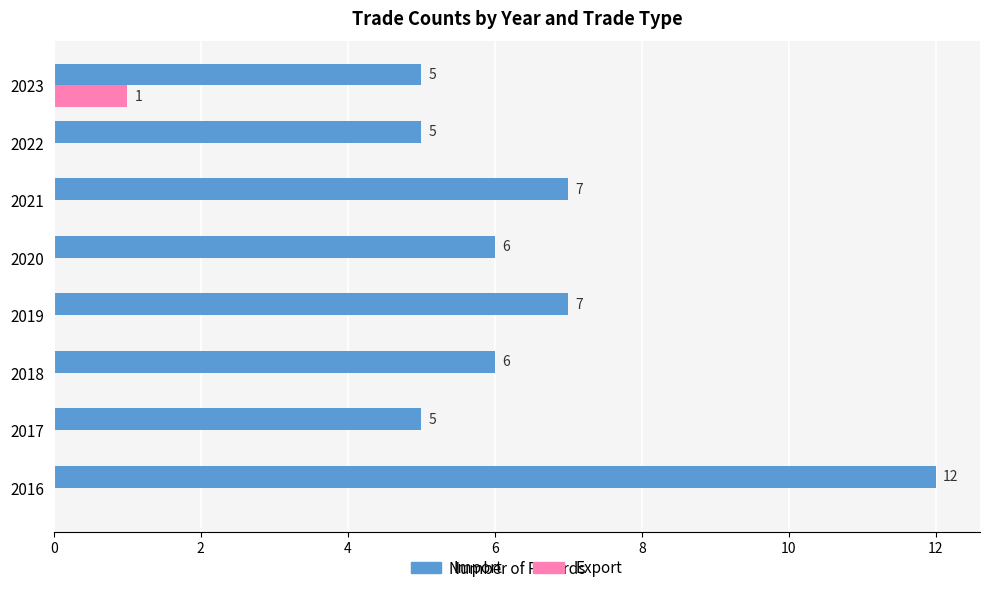

What is the sum of all Export values?

1